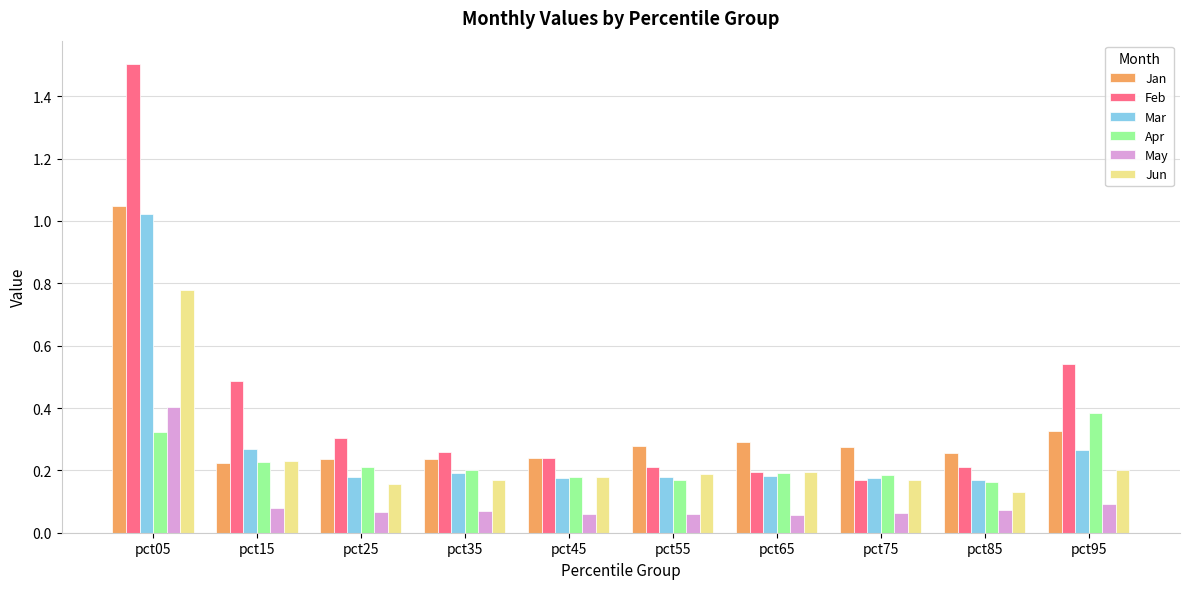

How many groups of bars are there?

10